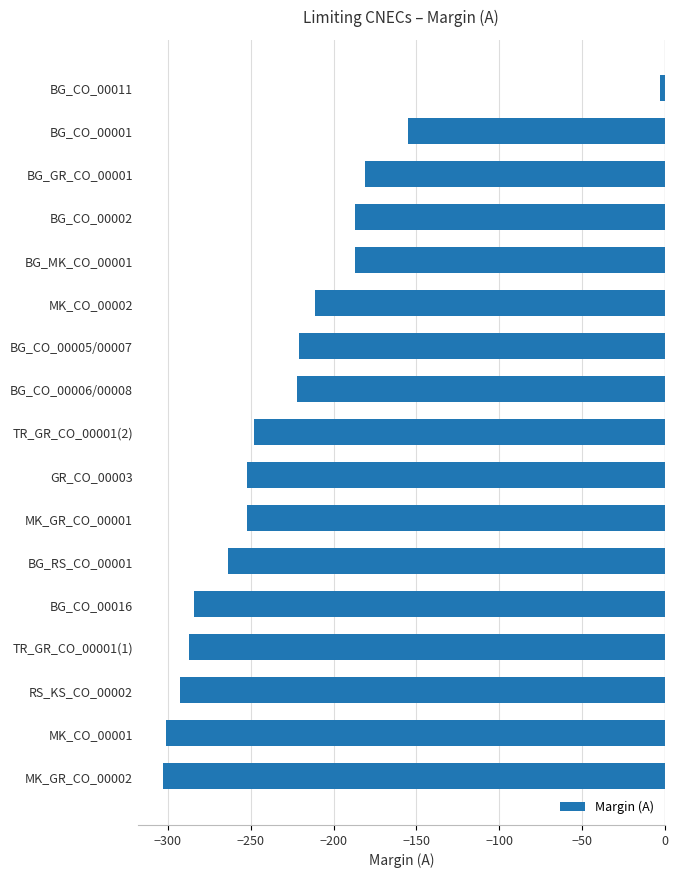

Count the number of values greater than -248.

8